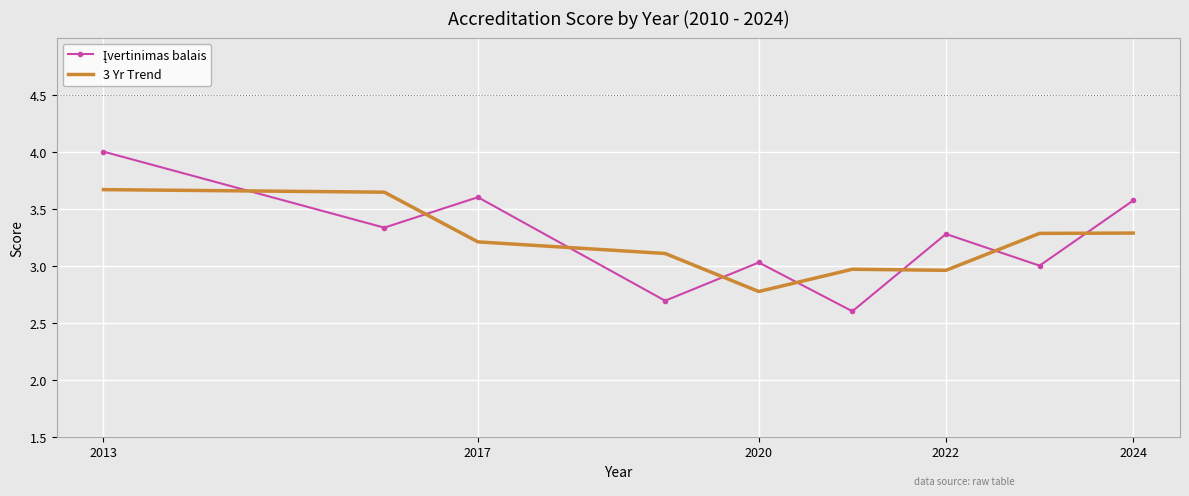

What is the minimum value shown in the chart?

2.6